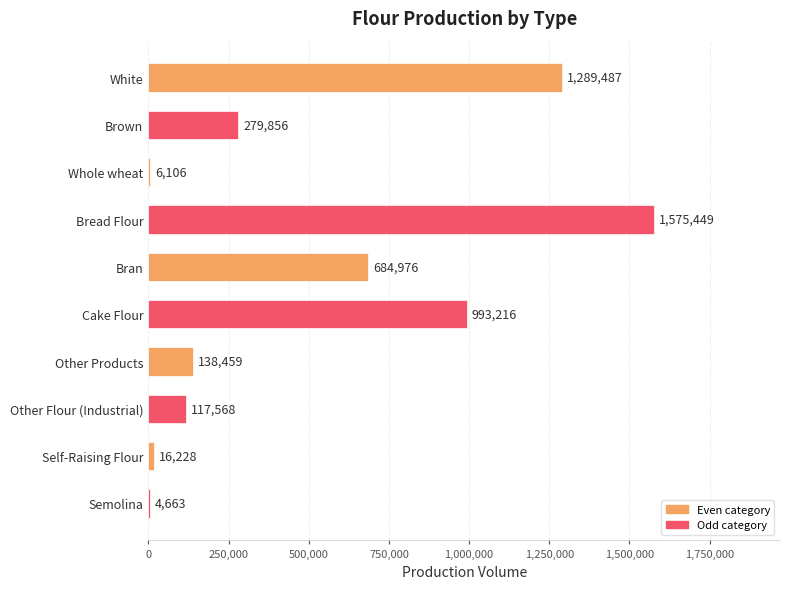

The value at Other Flour (Industrial) is 117568. True or false?

True